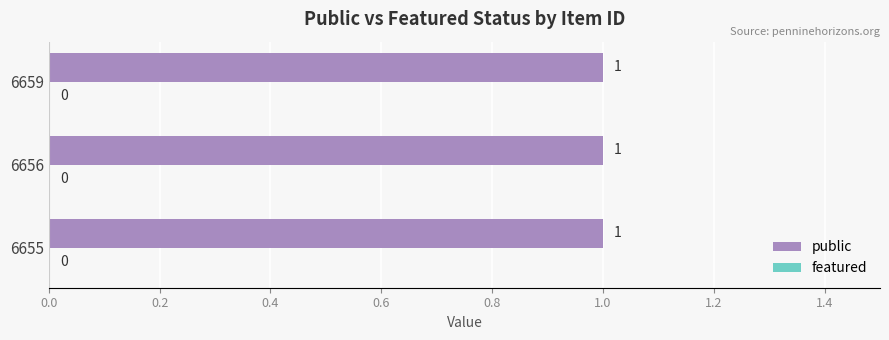

Is it true that featured equals 0 at 6655?

True